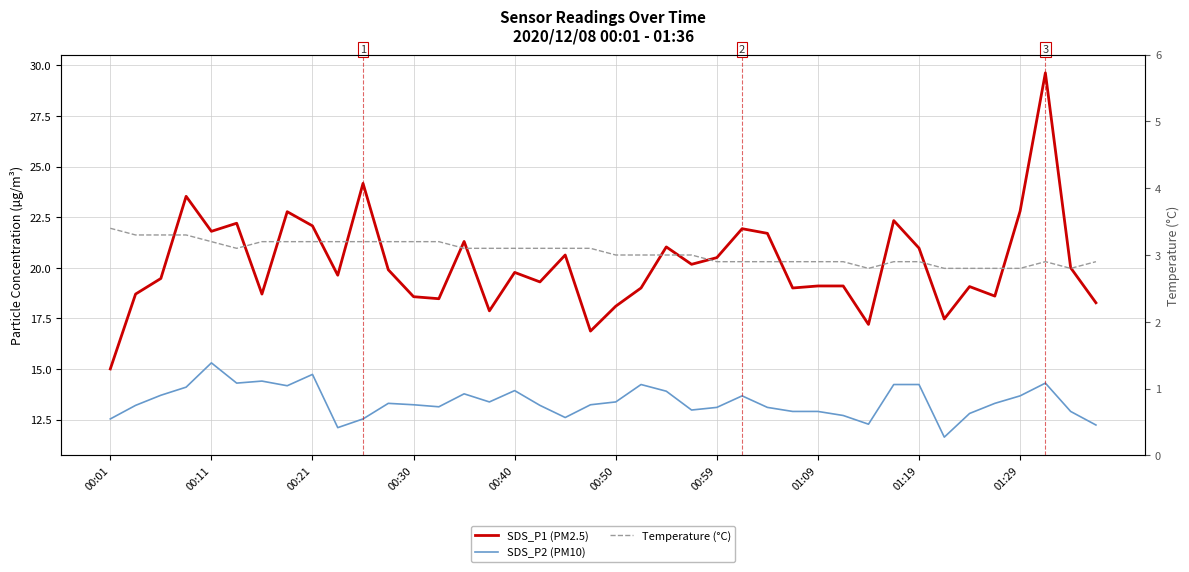

How many series are shown in this chart?

3